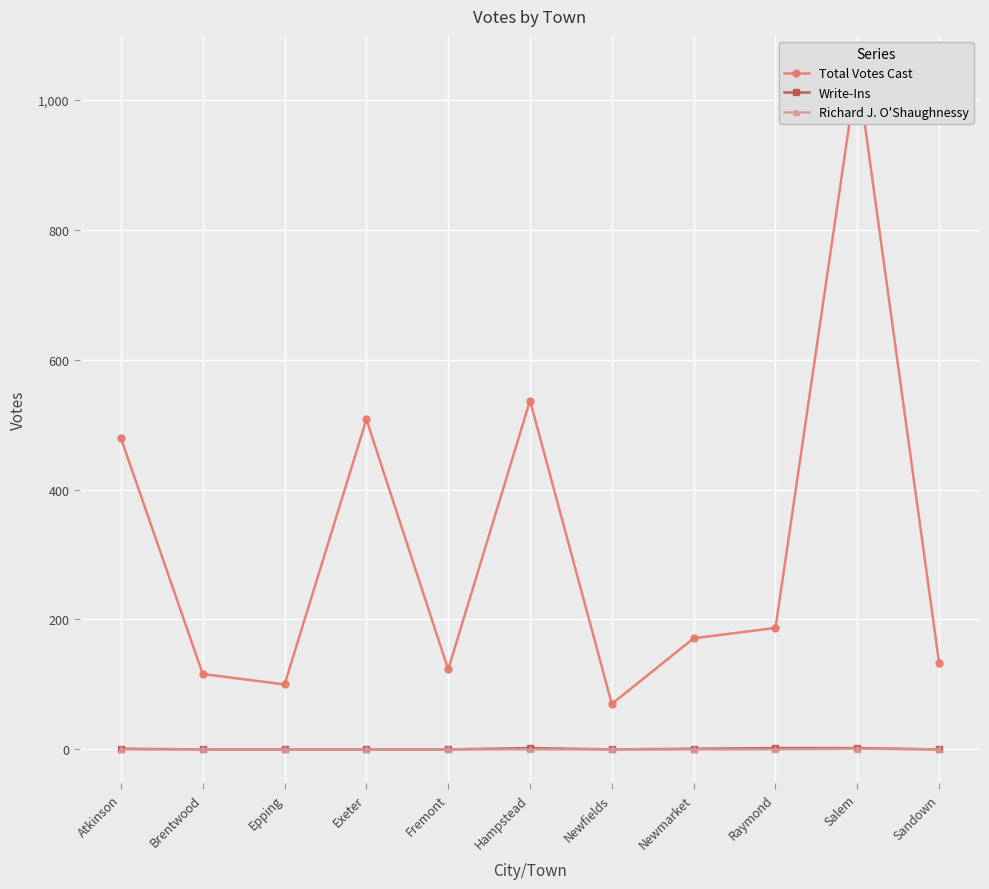

At which category does the chart reach its peak across all series?

Salem